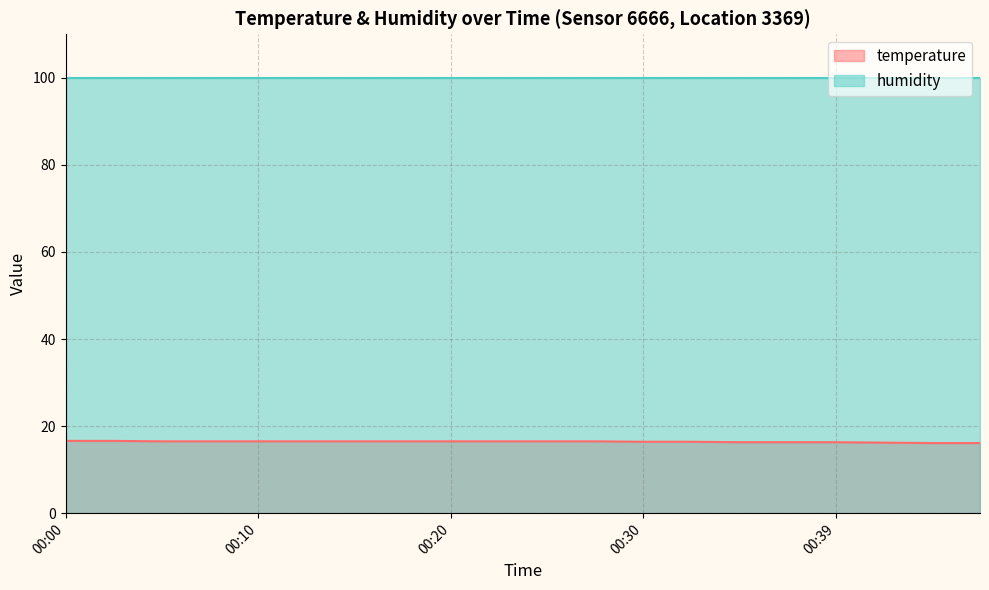

Reading right to left, extract all data points from this chart.

16.1	16.1	16.2	16.3	16.3	16.3	16.4	16.4	16.5	16.5	16.5	16.5	16.5	16.5	16.5	16.5	16.5	16.5	16.6	16.6